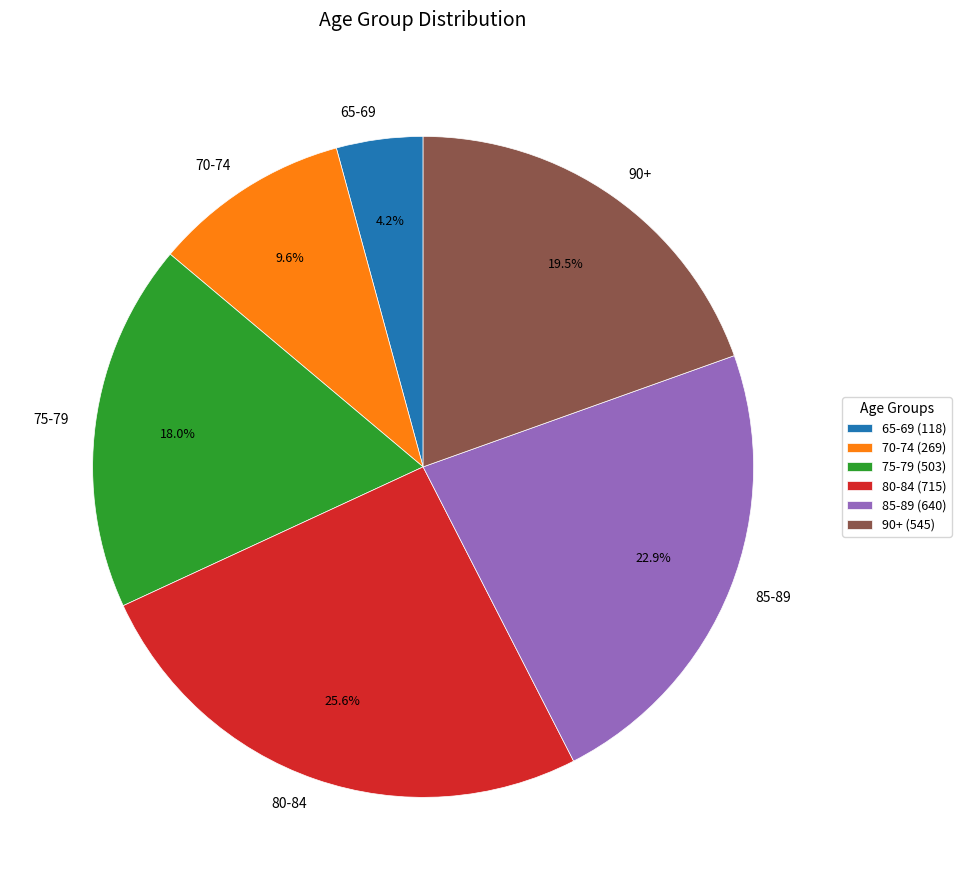

Approximately how many times larger is the value at 70-74 compared to 80-84?

0.4